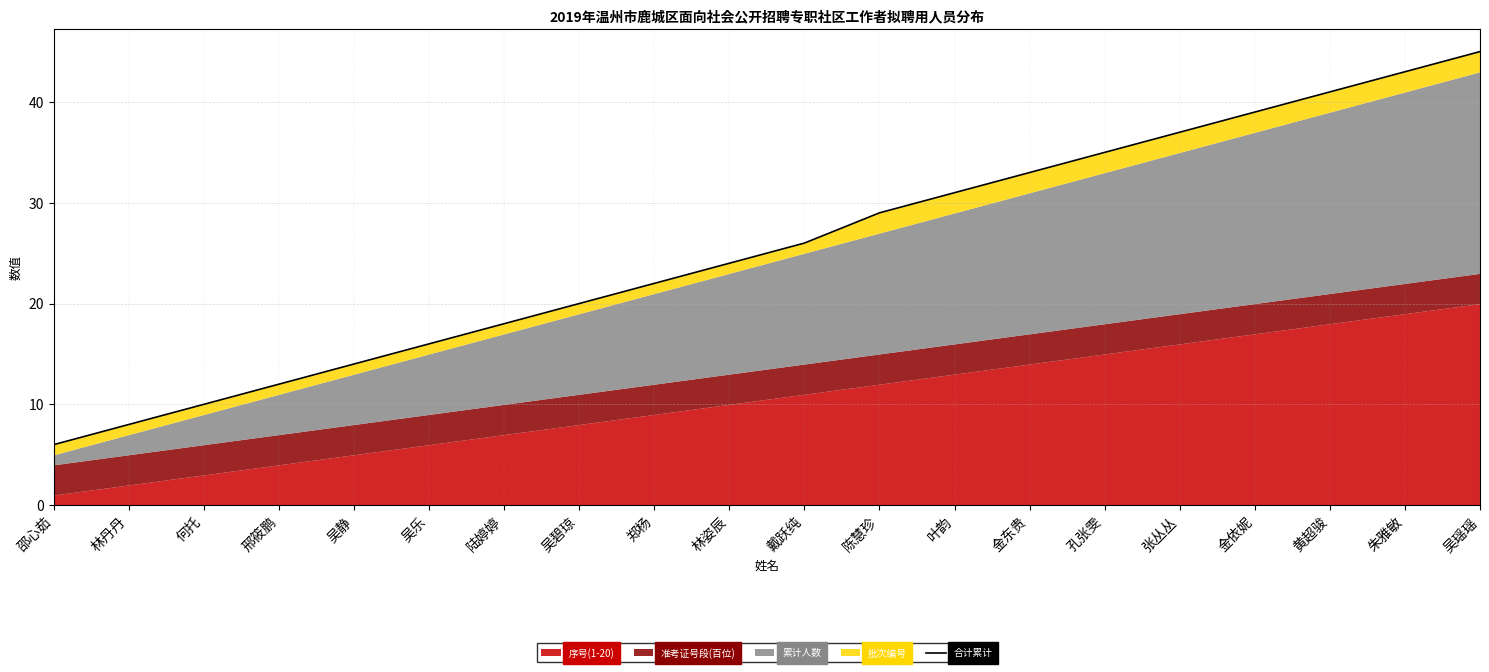

Reading right to left, transcribe all the data shown in this chart.

吴瑶瑶=45	朱雅敏=43	黄超骏=41	金依妮=39	张丛丛=37	孔张雯=35	金东贵=33	叶韵=31	陈慧珍=29	戴跃纯=26	林姿辰=24	郑杨=22	吴碧琼=20	陆婷婷=18	吴乐=16	吴静=14	邢筱鹏=12	何托=10	林丹丹=8	邵心茹=6